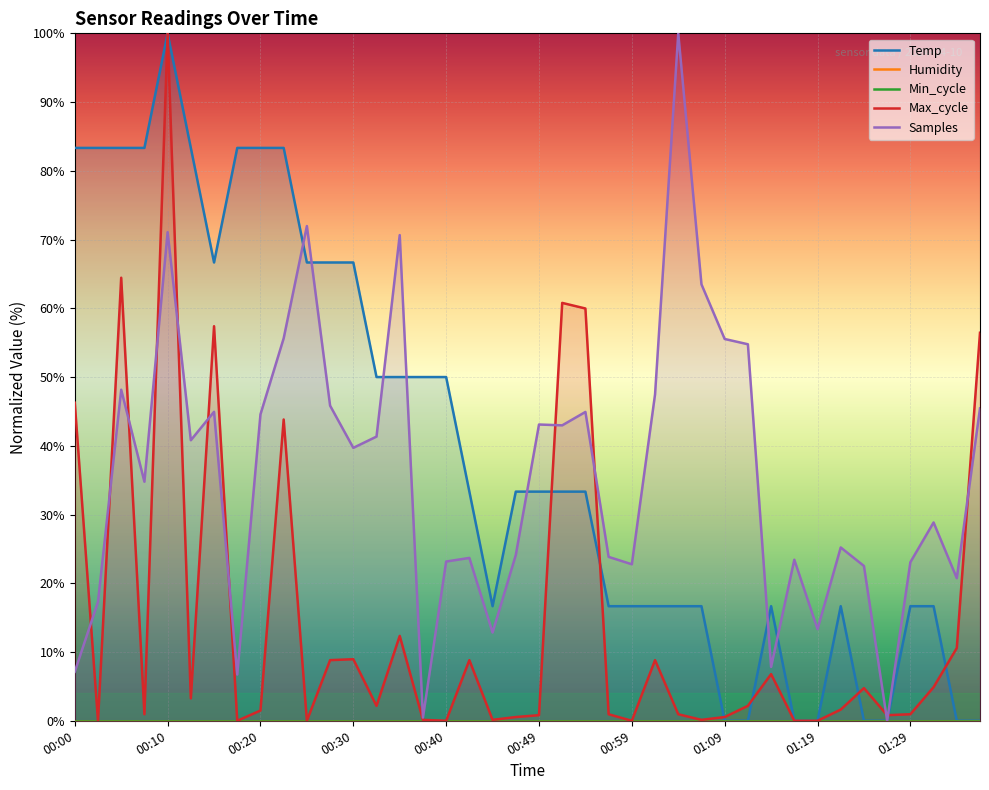

What is the maximum value for Max_cycle?

100.0